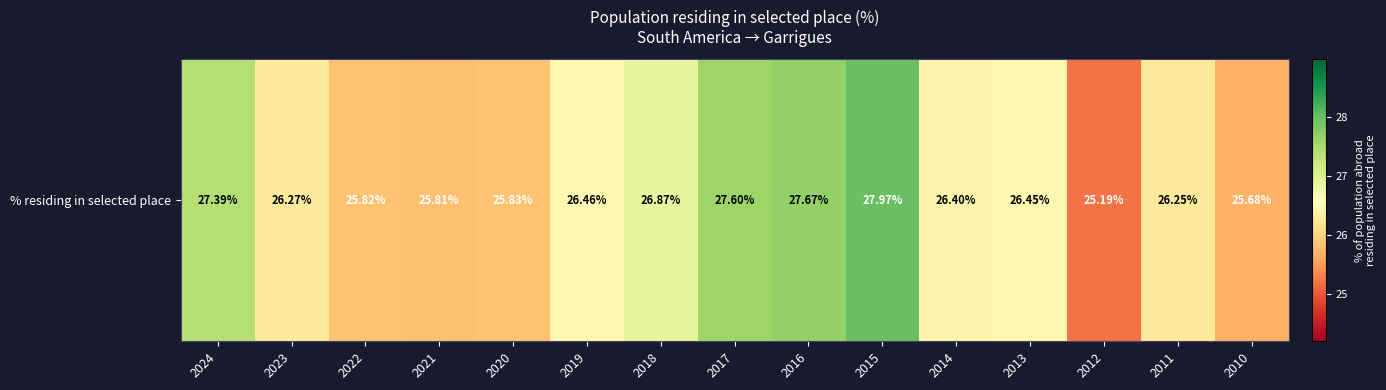

Which category has the lowest value across all series?

2012